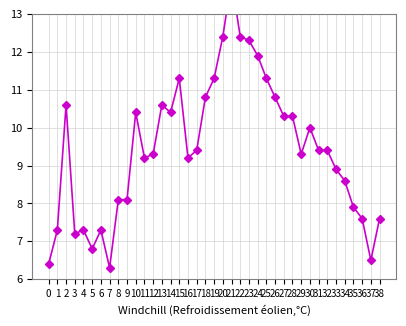

What is the change in value from 0 to 21?

+7.5